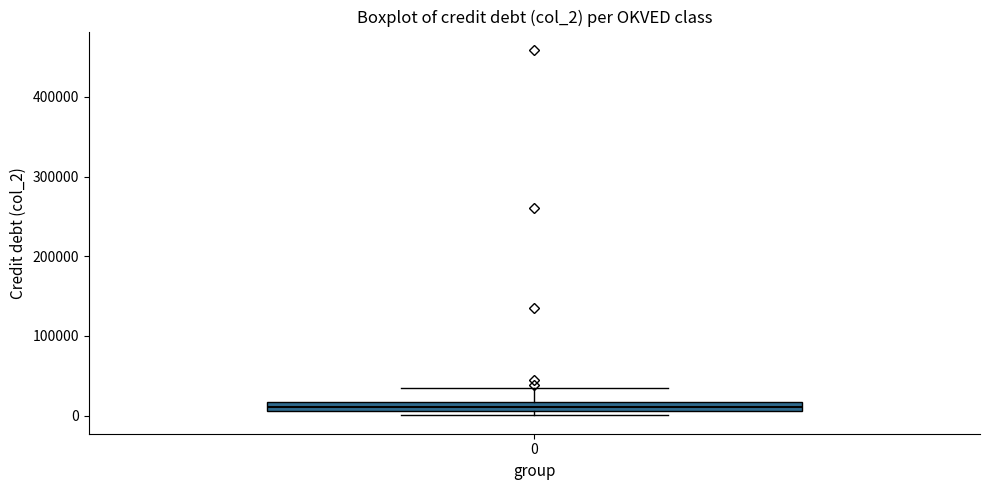

Where does the upper whisker of the box at x = 0 end on the y-axis? The values are not printed on the chart, so give them approximately, as read against the axis.

30000